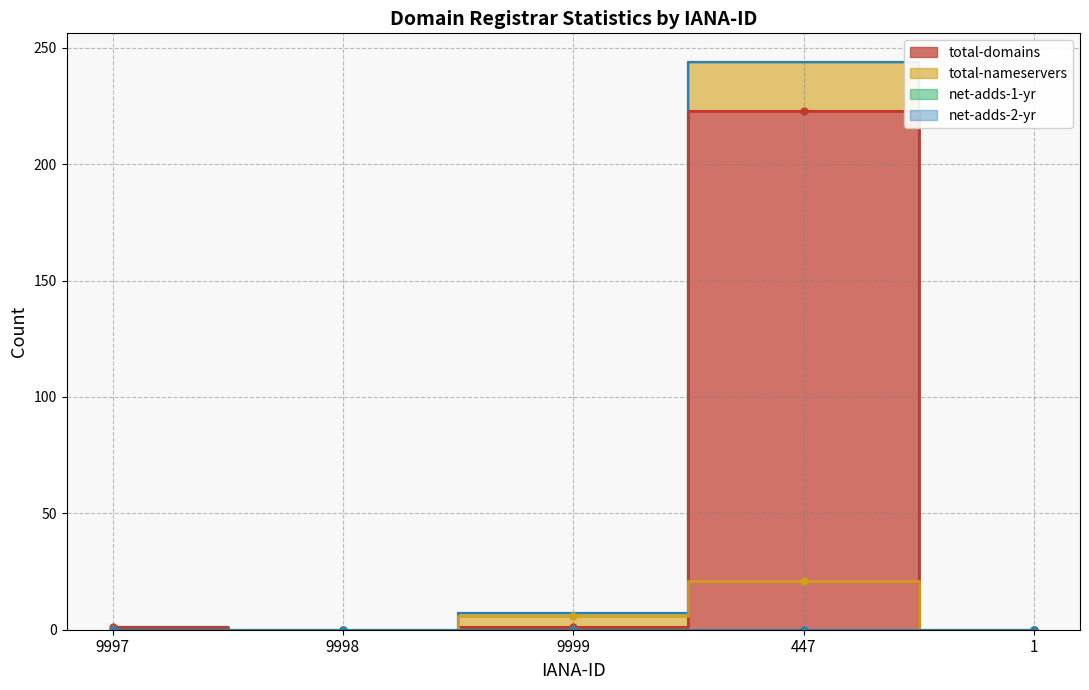

Where is total-nameservers nearest to the value 10?

9999